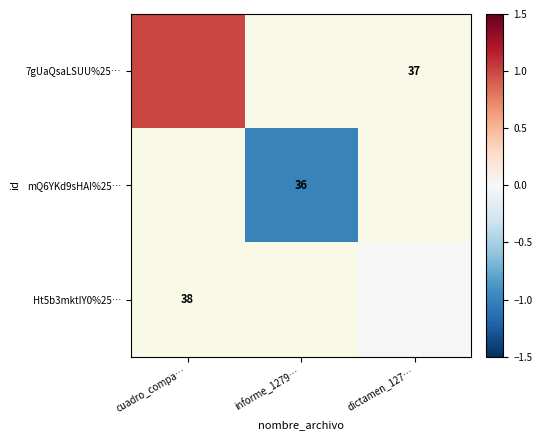

What is the approximate value of 7gUaQsaLSUU%25… at cuadro_compa…?

1.0